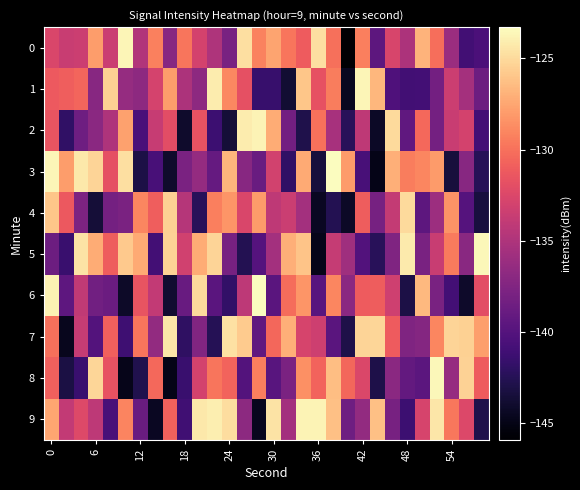

What is the maximum value shown in the chart?

-123.3